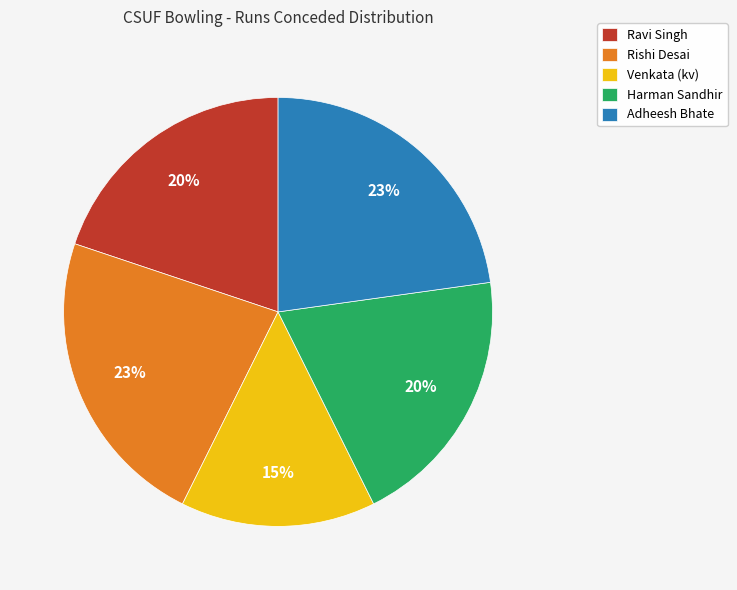

What percentage is the Harman Sandhir slice, to the nearest percent?

20%